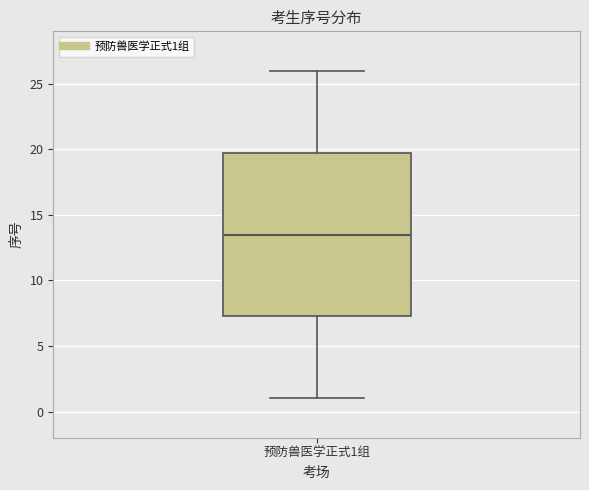

Transcribe this box plot: give where the median line is, the range the box spans, and where the two whiskers end, as read against the y-axis. The values are not printed on the chart, so give them approximately, as read against the axis.

median 13.5, box 7.5 to 20.0, whiskers 1.0 to 26.0